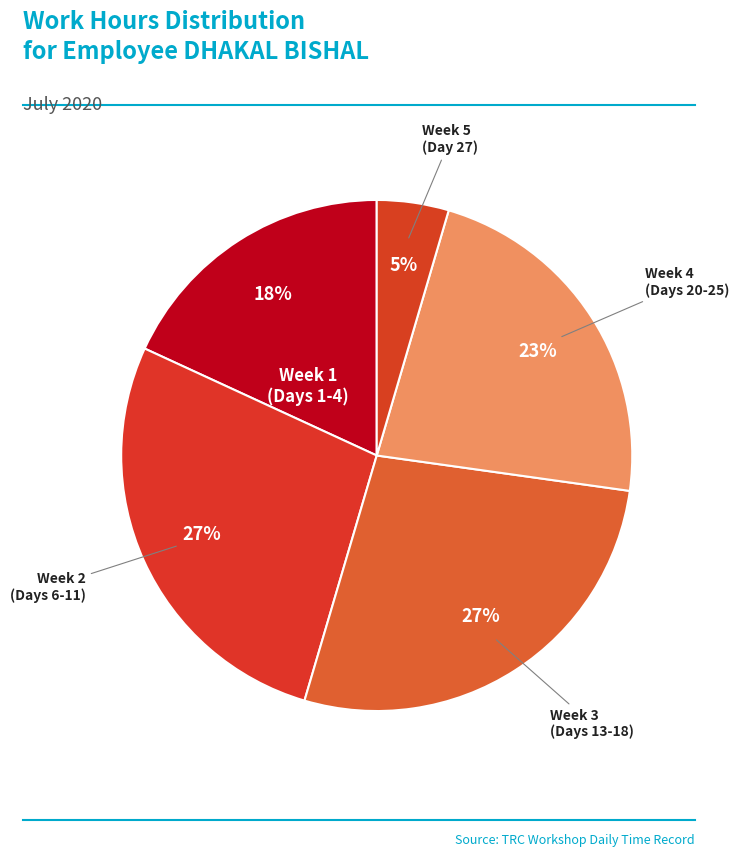

Count the number of slices in the pie.

5